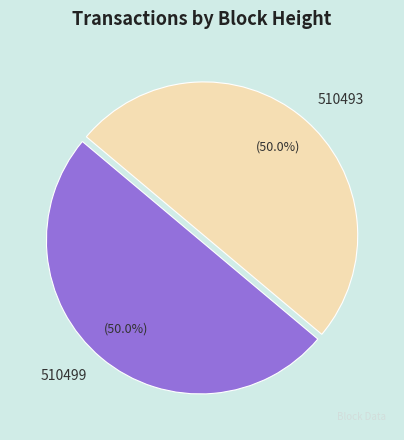

What is the ratio of the value at 510493 to the value at 510499?

1.0